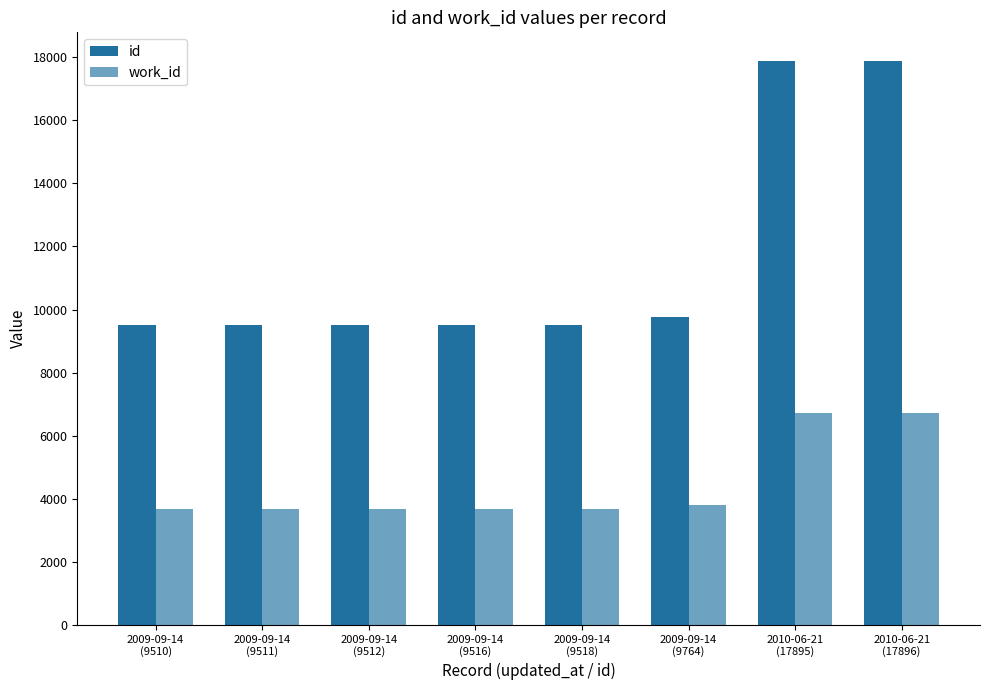

How many series are shown in this chart?

2